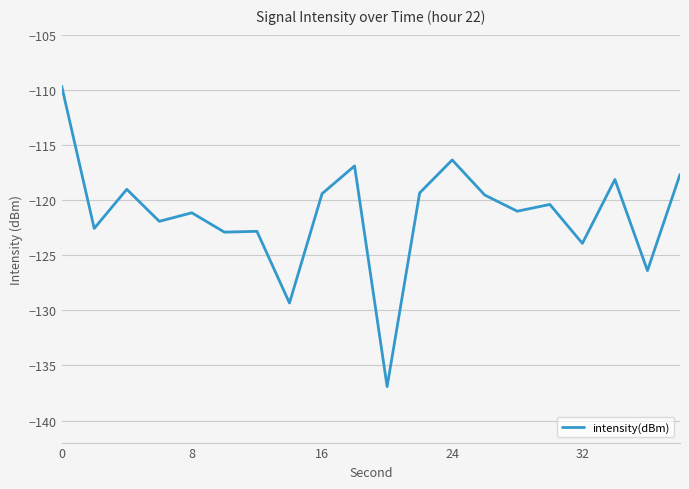

What is the difference between the maximum and minimum values?

27.3